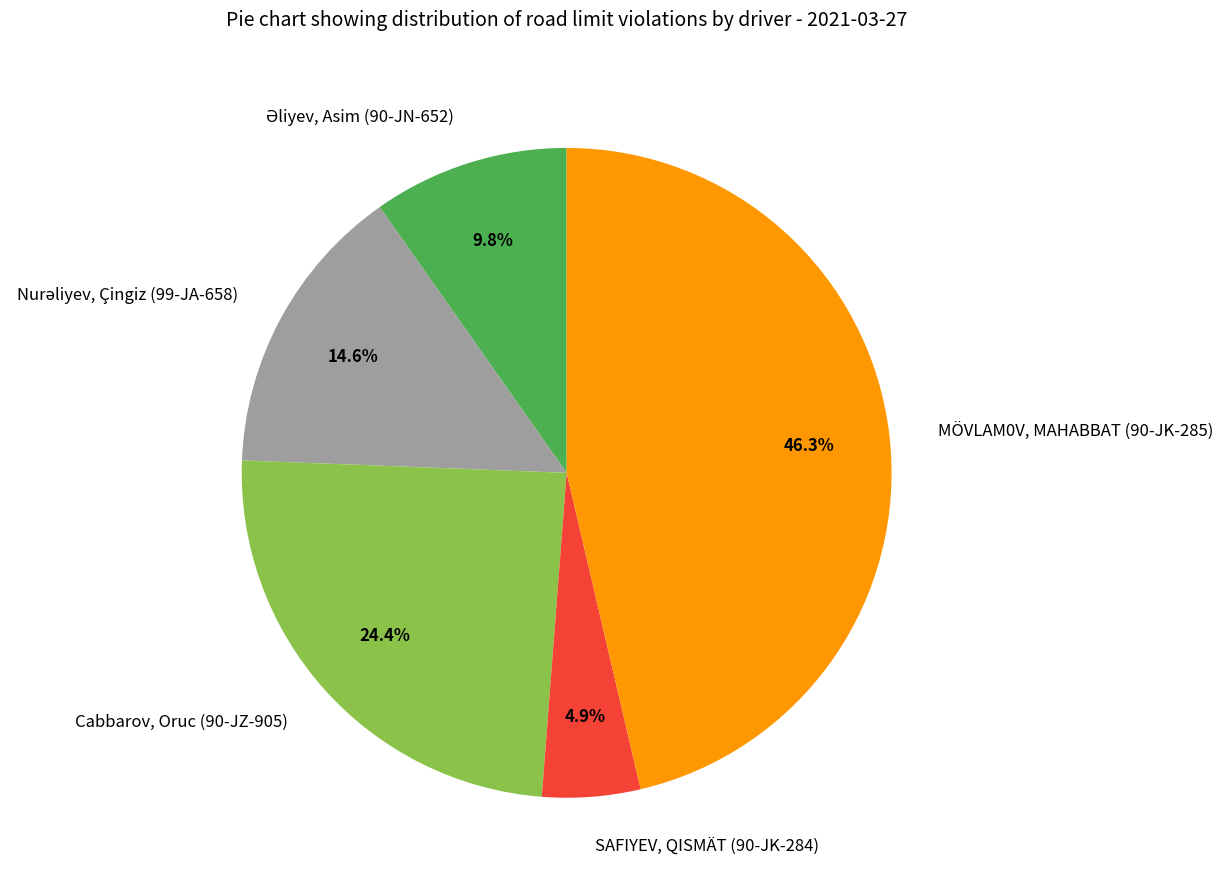

What percentage do Cabbarov, Oruc (90-JZ-905) and MÖVLAM0V, MAHABBAT (90-JK-285) together represent?

70.7%